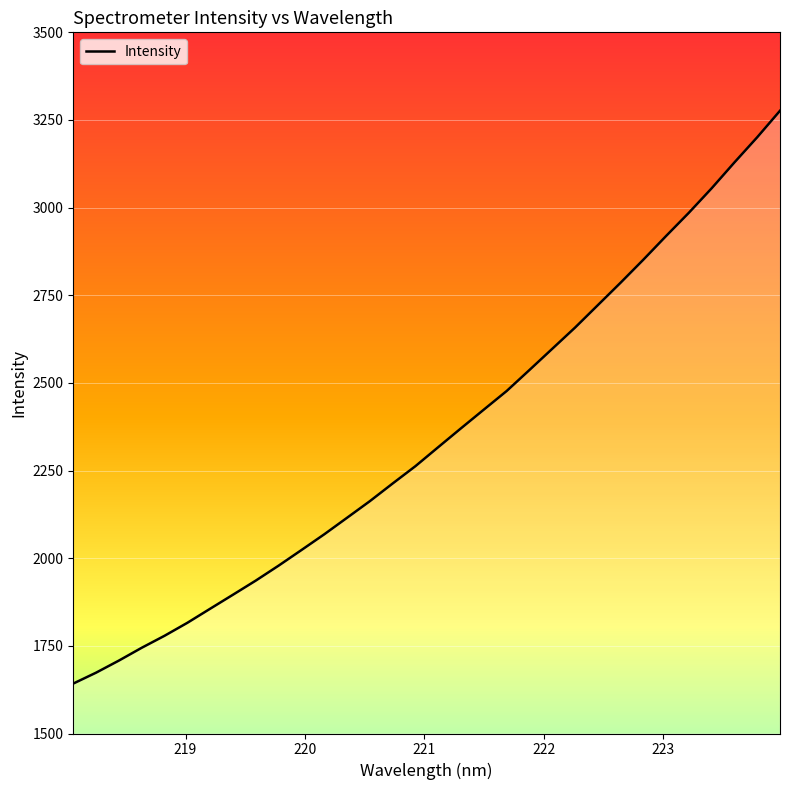

Does the chart have visible grid lines?

Yes